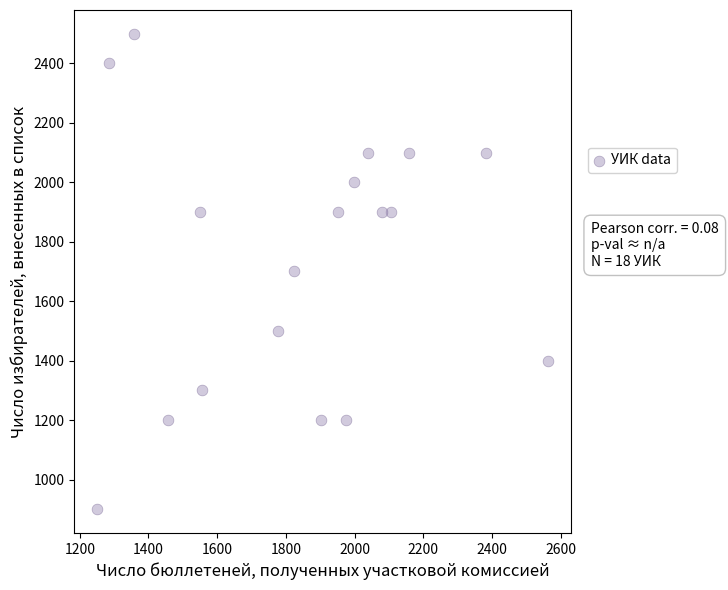

What is the range of X values (max minus min)?

1315